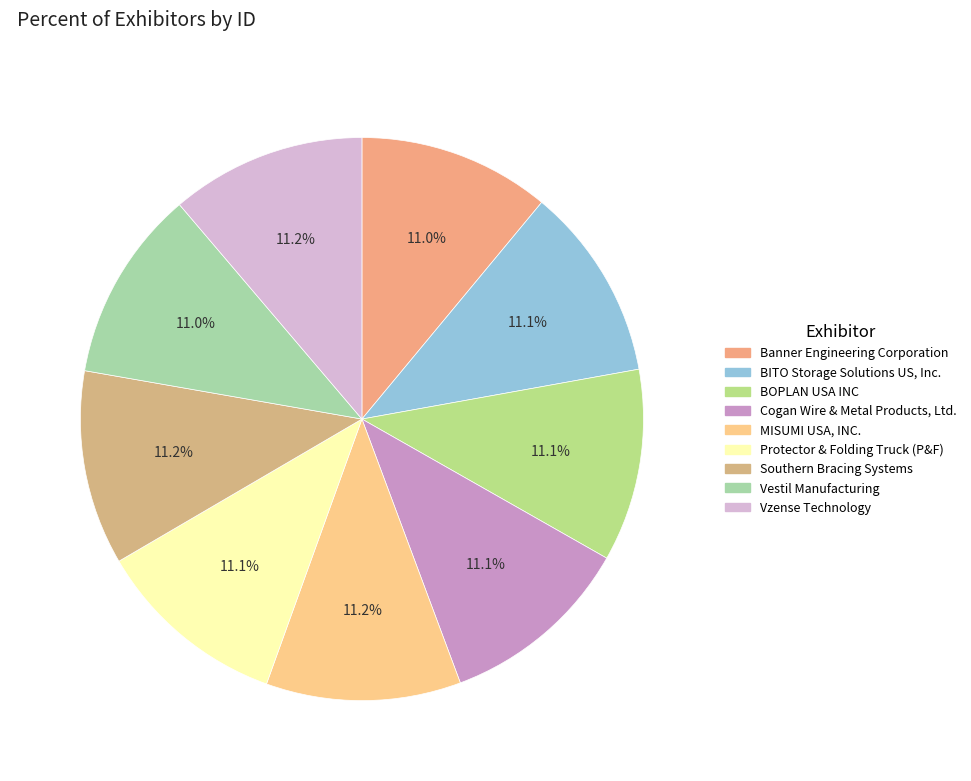

What percentage do Protector & Folding Truck (P&F) and Cogan Wire & Metal Products, Ltd. together represent?

22.2%